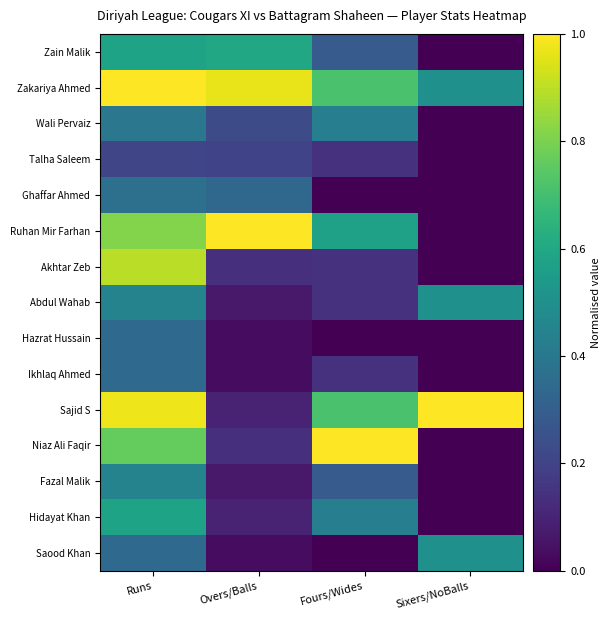

Reading right to left, list all the values displayed in this chart.

Zain Malik: Sixers/NoBalls=0.0	Fours/Wides=0.3	Overs/Balls=0.6	Runs=0.6
Zakariya Ahmed: Sixers/NoBalls=0.5	Fours/Wides=0.7	Overs/Balls=1.0	Runs=1.0
Wali Pervaiz: Sixers/NoBalls=0.0	Fours/Wides=0.4	Overs/Balls=0.2	Runs=0.4
Talha Saleem: Sixers/NoBalls=0.0	Fours/Wides=0.1	Overs/Balls=0.2	Runs=0.2
Ghaffar Ahmed: Sixers/NoBalls=0.0	Fours/Wides=0.0	Overs/Balls=0.3	Runs=0.4
Ruhan Mir Farhan: Sixers/NoBalls=0.0	Fours/Wides=0.6	Overs/Balls=1.0	Runs=0.8
Akhtar Zeb: Sixers/NoBalls=0.0	Fours/Wides=0.1	Overs/Balls=0.1	Runs=0.9
Abdul Wahab: Sixers/NoBalls=0.5	Fours/Wides=0.1	Overs/Balls=0.1	Runs=0.4
Hazrat Hussain: Sixers/NoBalls=0.0	Fours/Wides=0.0	Overs/Balls=0.0	Runs=0.3
Ikhlaq Ahmed: Sixers/NoBalls=0.0	Fours/Wides=0.1	Overs/Balls=0.0	Runs=0.3
Sajid S: Sixers/NoBalls=1.0	Fours/Wides=0.7	Overs/Balls=0.1	Runs=1.0
Niaz Ali Faqir: Sixers/NoBalls=0.0	Fours/Wides=1.0	Overs/Balls=0.1	Runs=0.8
Fazal Malik: Sixers/NoBalls=0.0	Fours/Wides=0.3	Overs/Balls=0.1	Runs=0.4
Hidayat Khan: Sixers/NoBalls=0.0	Fours/Wides=0.4	Overs/Balls=0.1	Runs=0.6
Saood Khan: Sixers/NoBalls=0.5	Fours/Wides=0.0	Overs/Balls=0.0	Runs=0.3